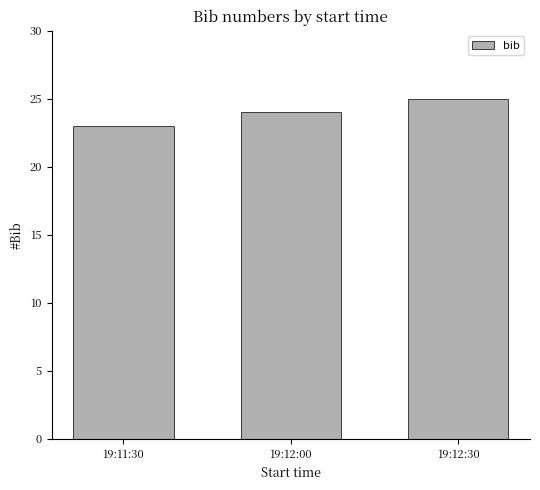

Rank the categories by value from lowest to highest.

19:11:30, 19:12:00, 19:12:30